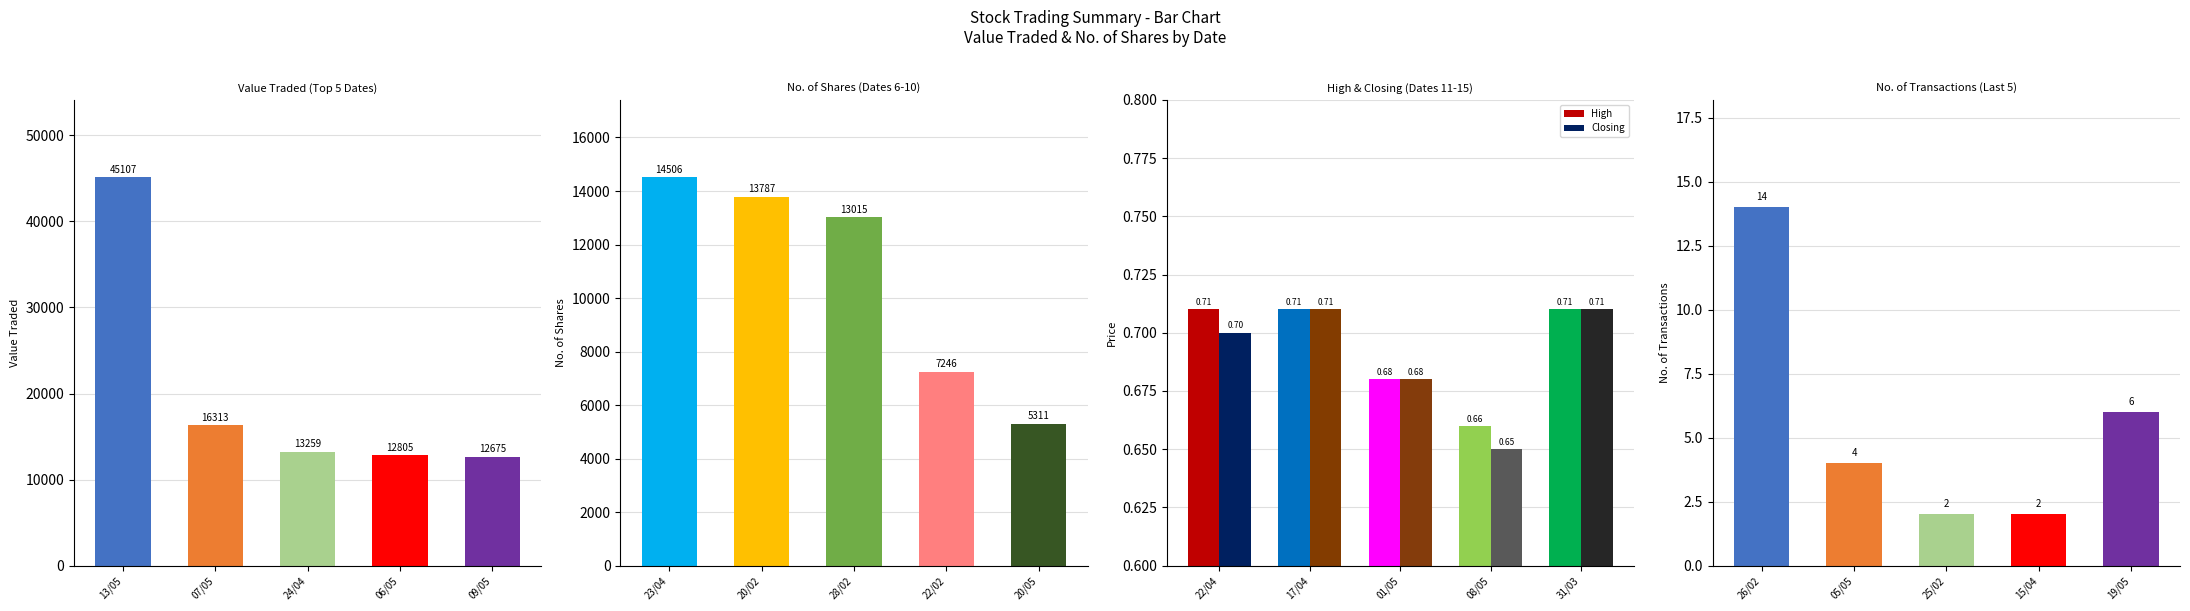

Is the value of High at 22/04 greater than the value of Closing at 22/04?

Yes